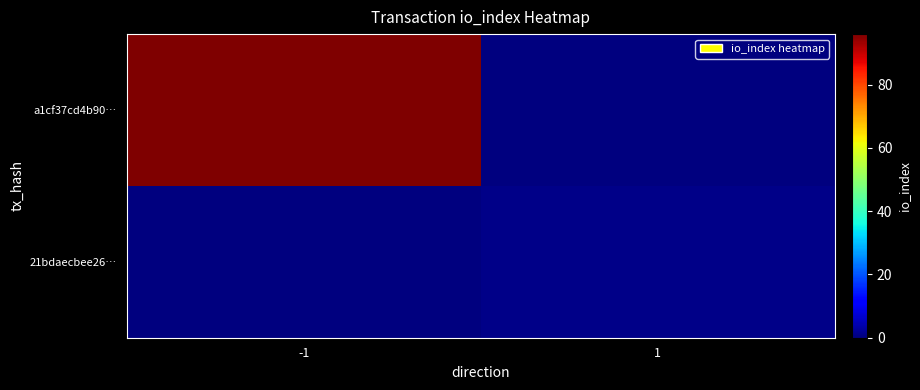

What is the maximum value shown in the chart?

96